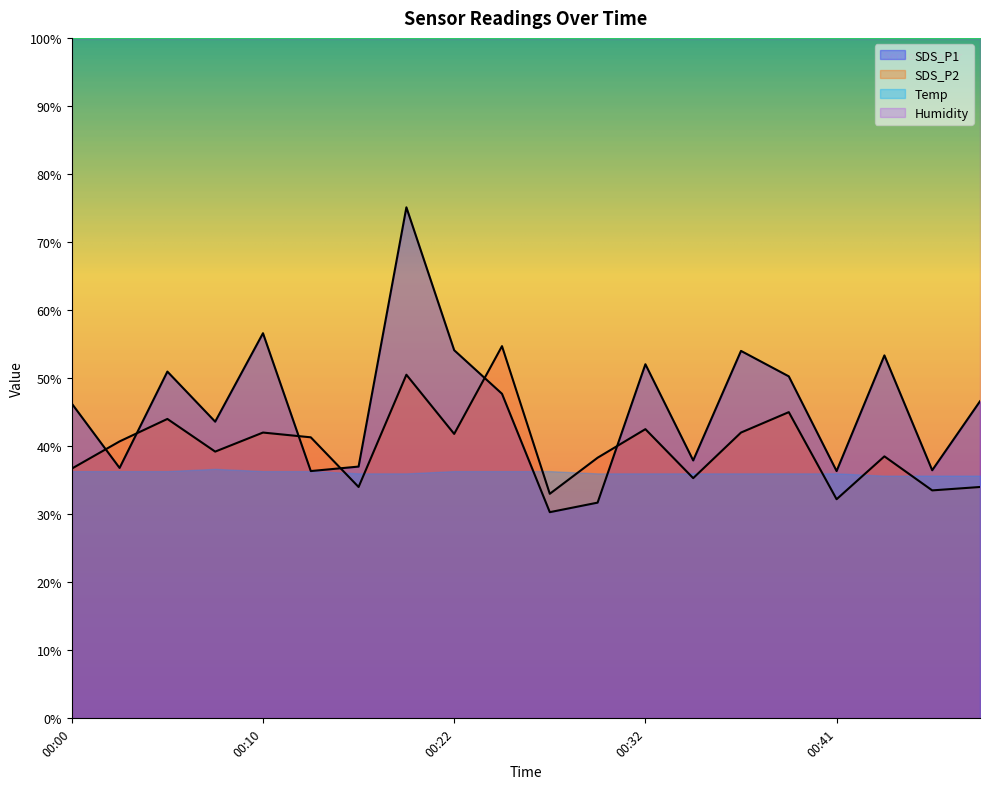

Reading left to right, what are all the values shown in this chart?

SDS_P1: 00:00=46.3	00:02=36.8	00:05=51.0	00:07=43.6	00:10=56.6	00:14=36.3	00:17=37.0	00:19=75.1	00:22=54.1	00:24=47.7	00:27=30.3	00:29=31.7	00:32=52.0	00:34=37.9	00:36=54.0	00:39=50.3	00:41=36.3	00:44=53.3	00:46=36.5	00:49=46.6
SDS_P2: 00:00=36.7	00:02=40.7	00:05=44.0	00:07=39.2	00:10=42.0	00:14=41.3	00:17=34.0	00:19=50.5	00:22=41.8	00:24=54.7	00:27=33.0	00:29=38.3	00:32=42.5	00:34=35.3	00:36=42.0	00:39=45.0	00:41=32.2	00:44=38.5	00:46=33.5	00:49=34.0